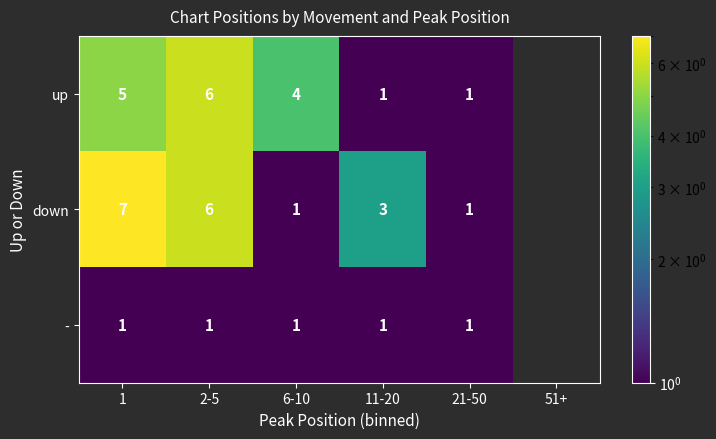

What is the difference between the highest and lowest values at 2-5?

5